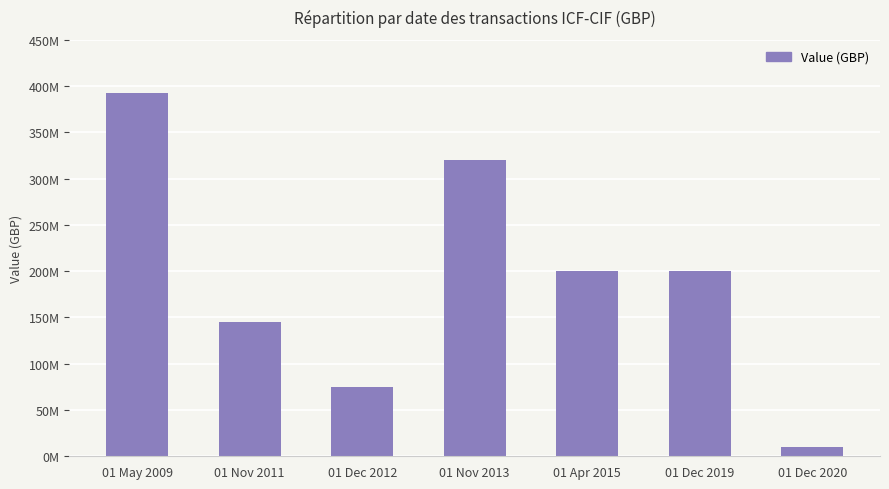

What is the smallest value displayed?

10000000